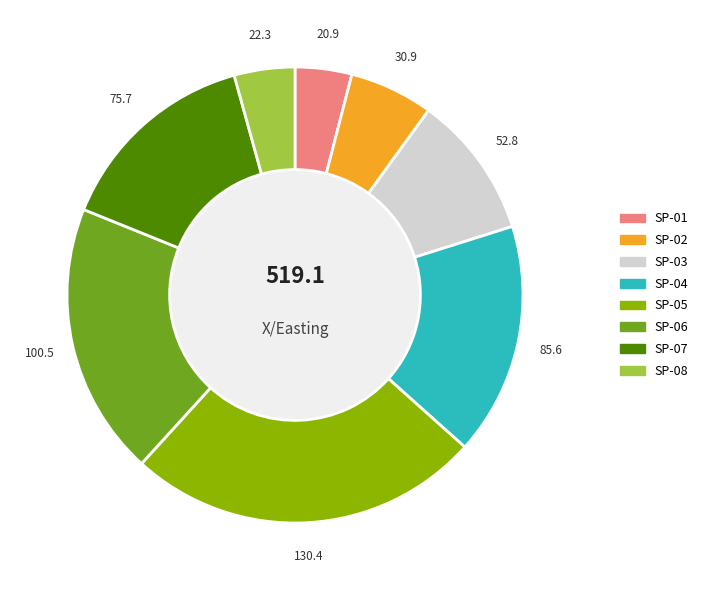

True or false: SP-05 accounts for 25% of the total.

True